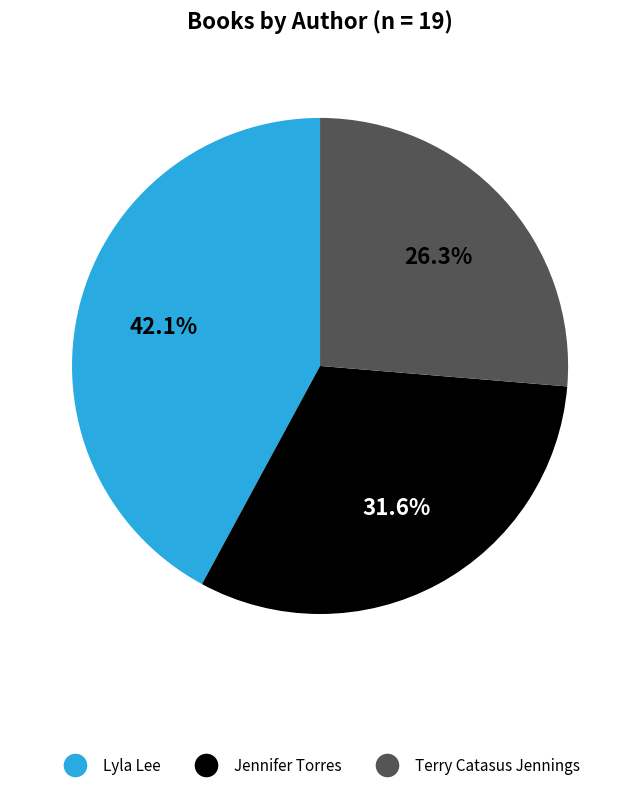

Is there any slice that represents more than half of the pie?

No